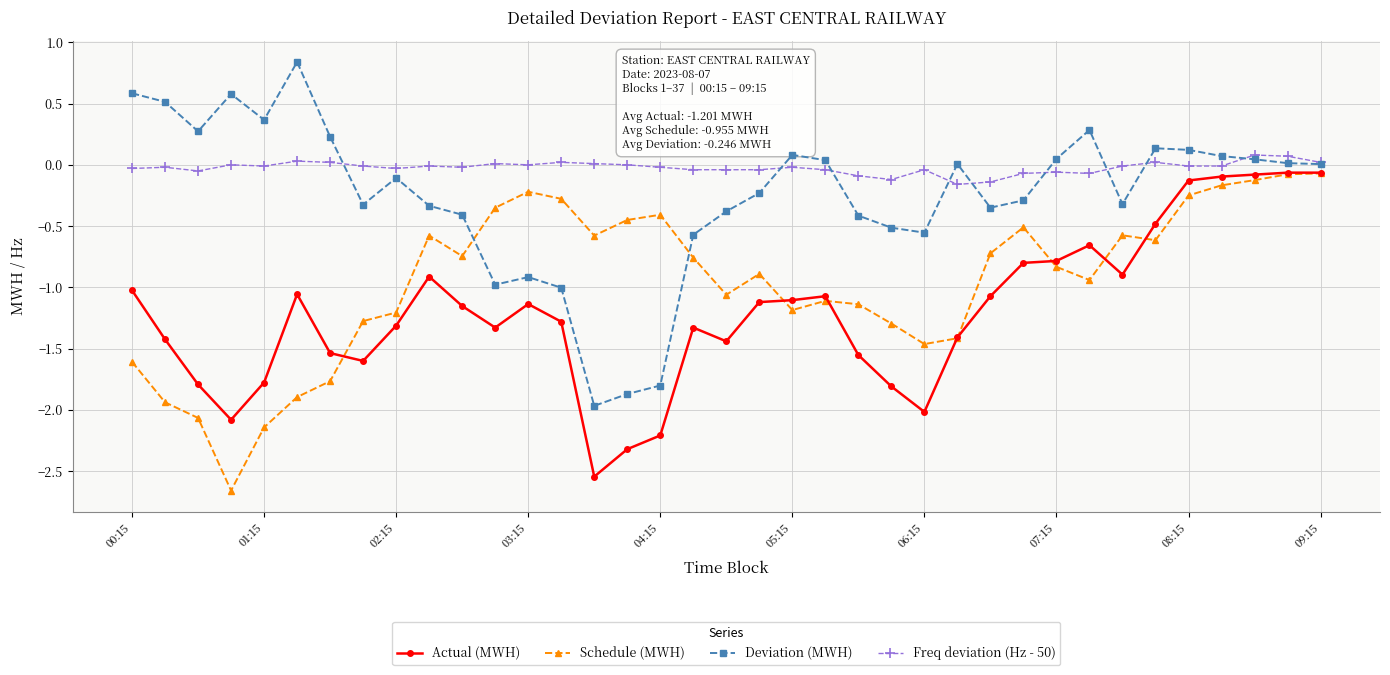

True or false: Freq deviation (Hz - 50) has more than 0 points higher than both neighbors.

True